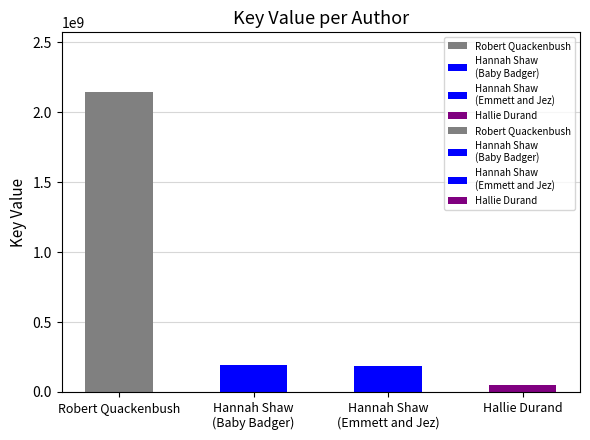

The chart shows a value of 182635853 at Hannah Shaw (Emmett and Jez). True or false?

True